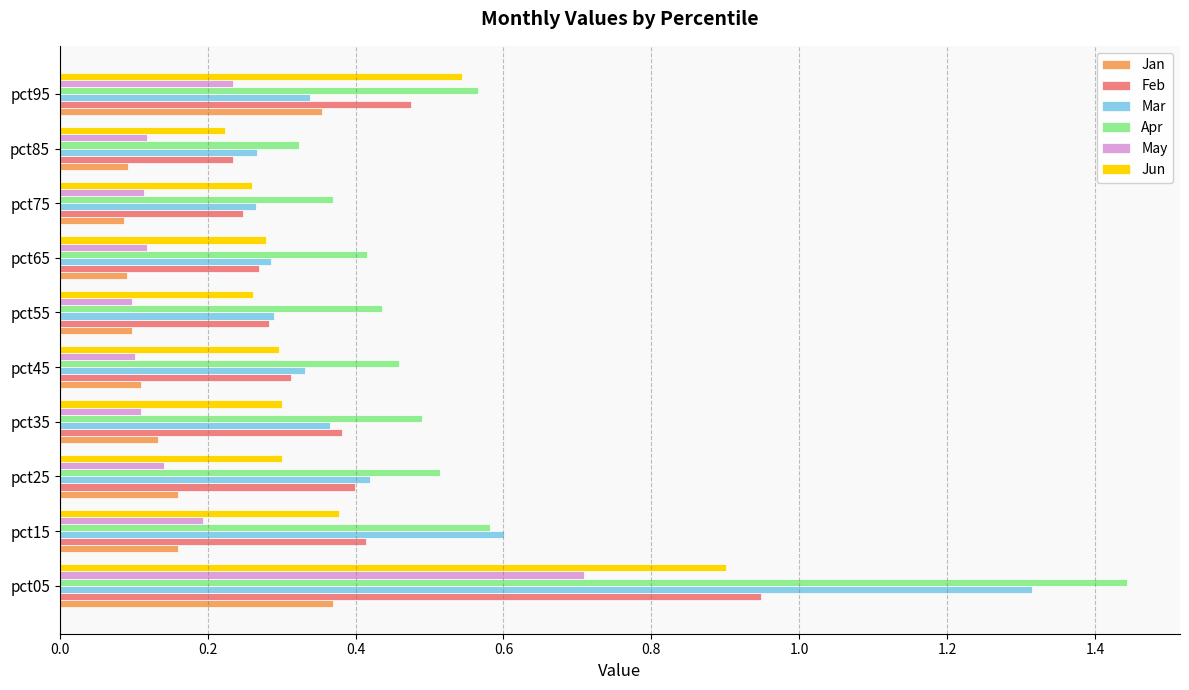

What is the maximum value for May?

0.7